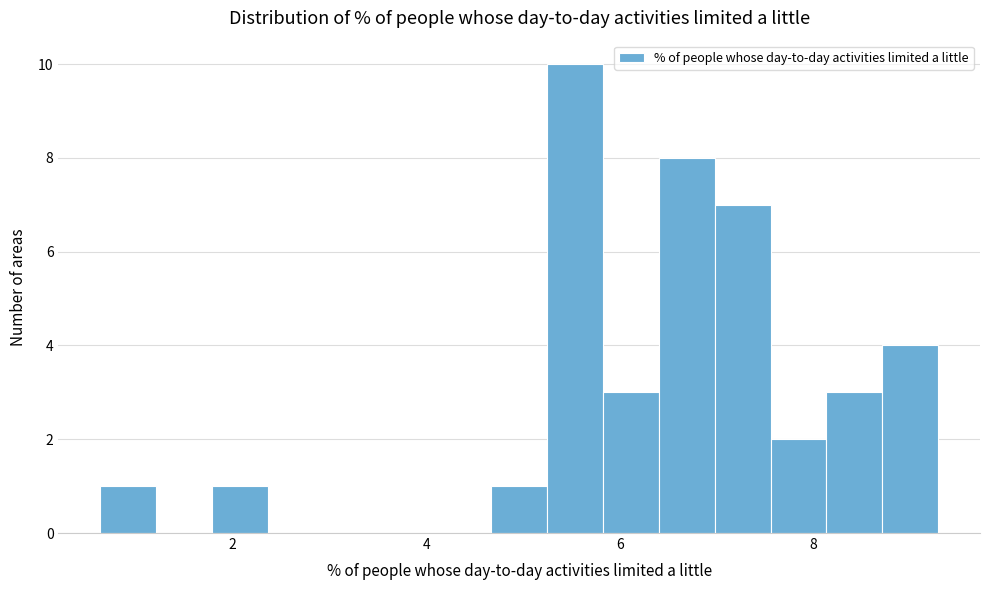

Around what value on the x-axis is the tallest bar? Give the approximate position of its centre, as read against the axis.

5.6